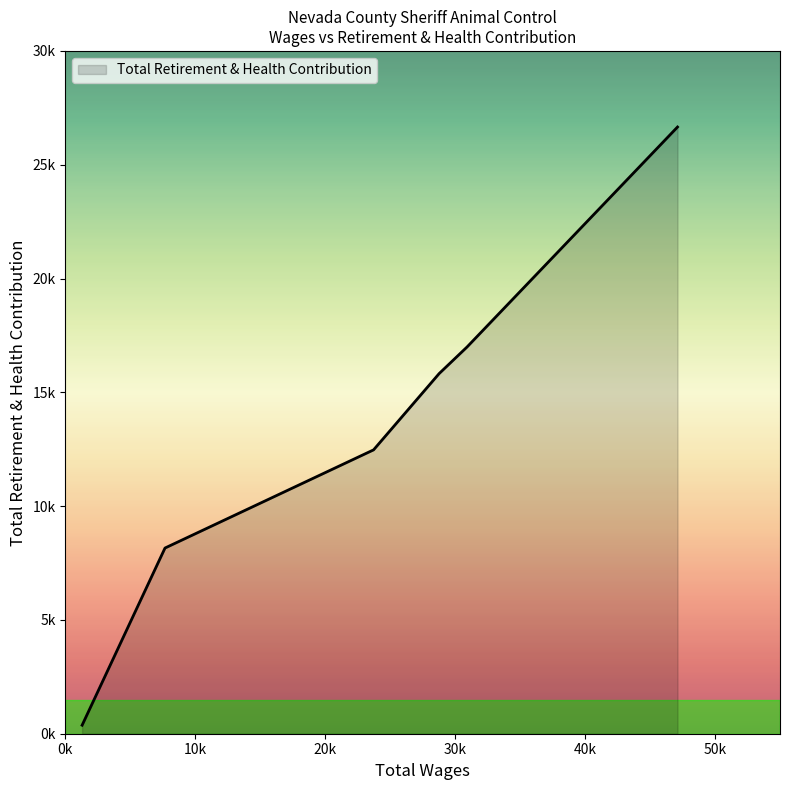

What is the label of the 3rd point from the right?

30k